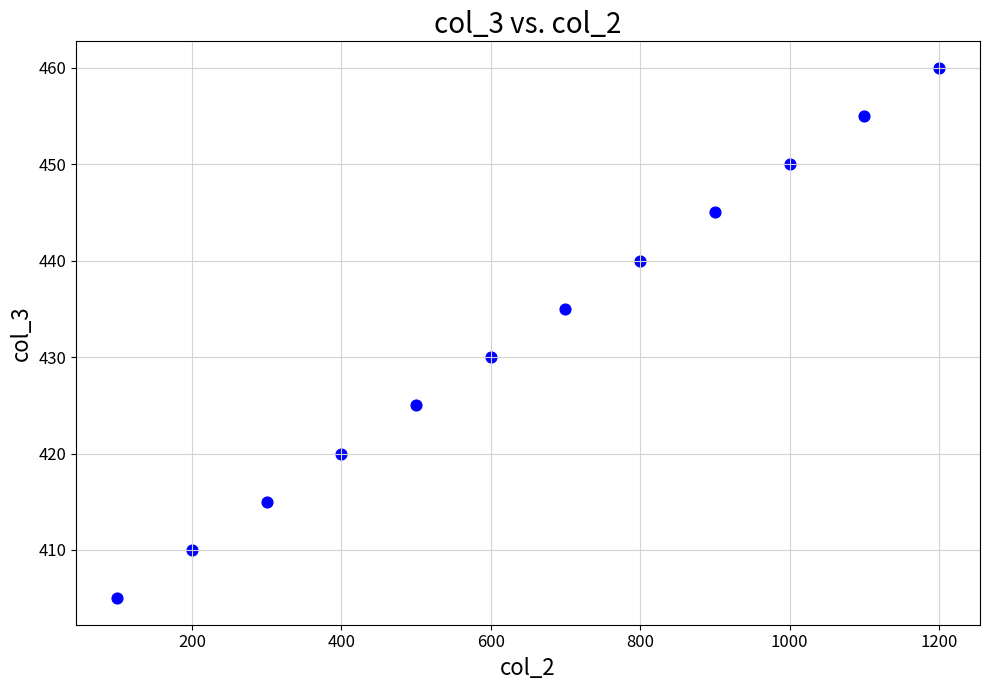

What Y value in the scatter plot is closest to 432?

430